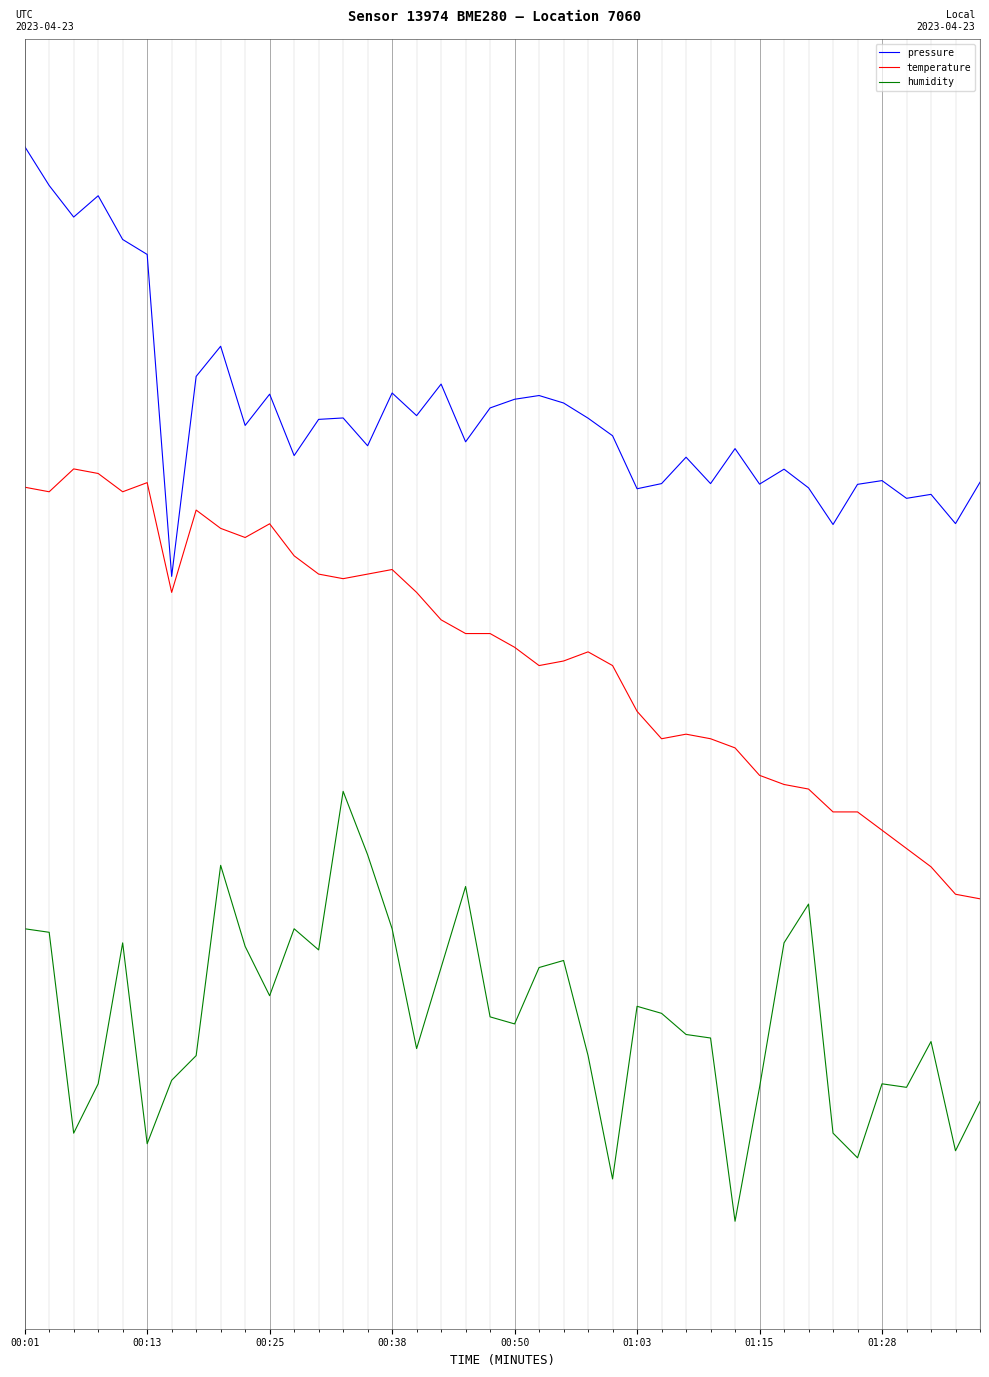

Rank the series by their average value, from lowest to highest.

humidity, temperature, pressure